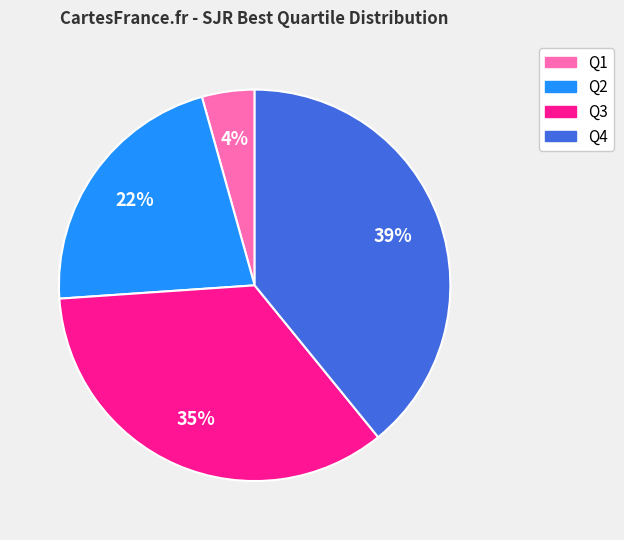

To the nearest percent, what portion does Q1 represent?

4%